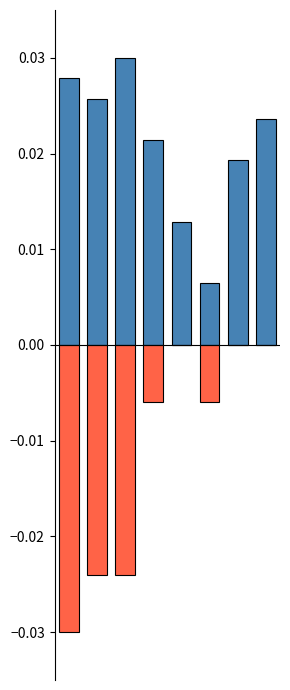

What are all the series names shown in the legend?

Score, Wins